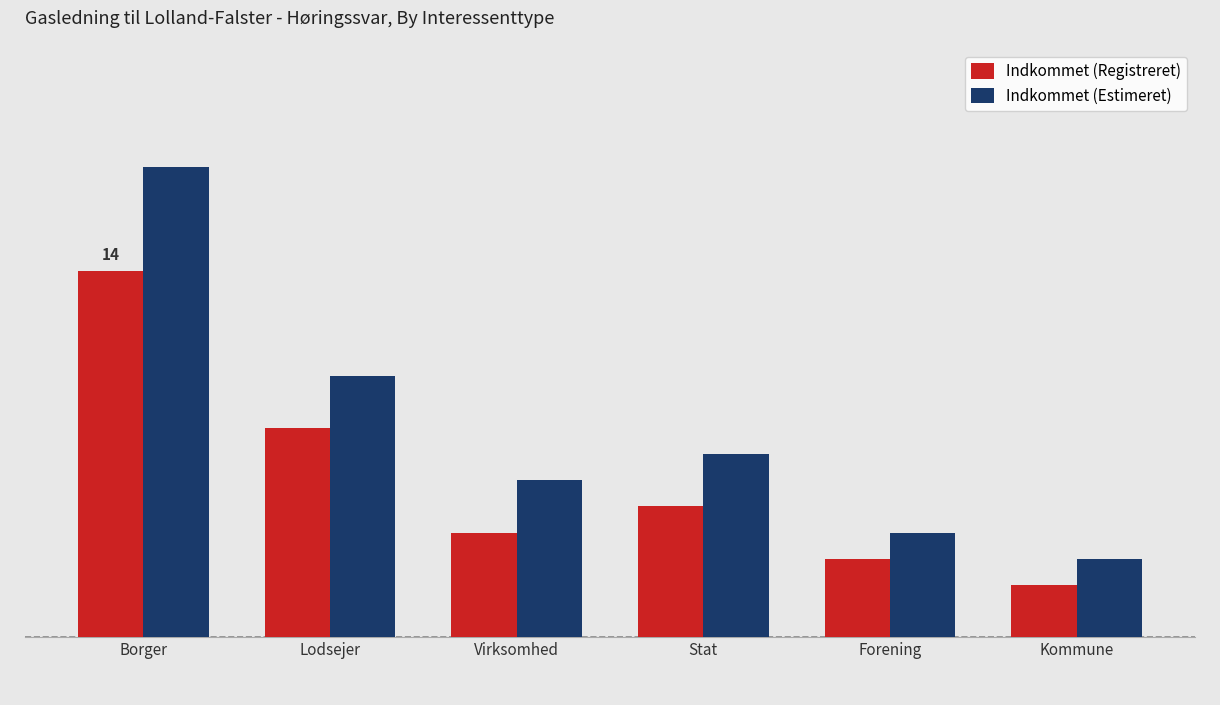

What are all the series names shown in the legend?

Indkommet (Registreret), Indkommet (Estimeret)